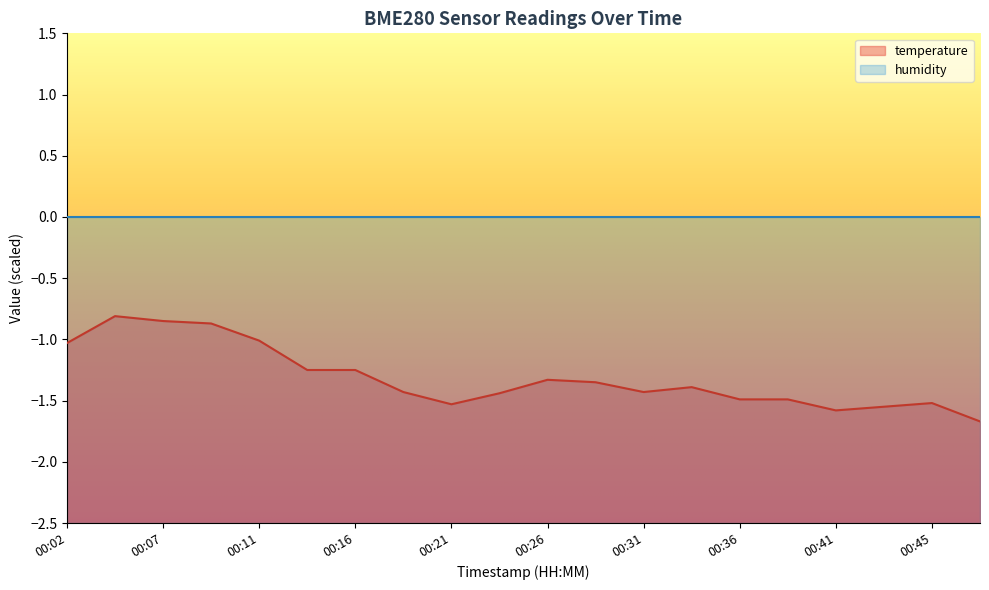

Which label corresponds to the smallest value in the chart?

00:48